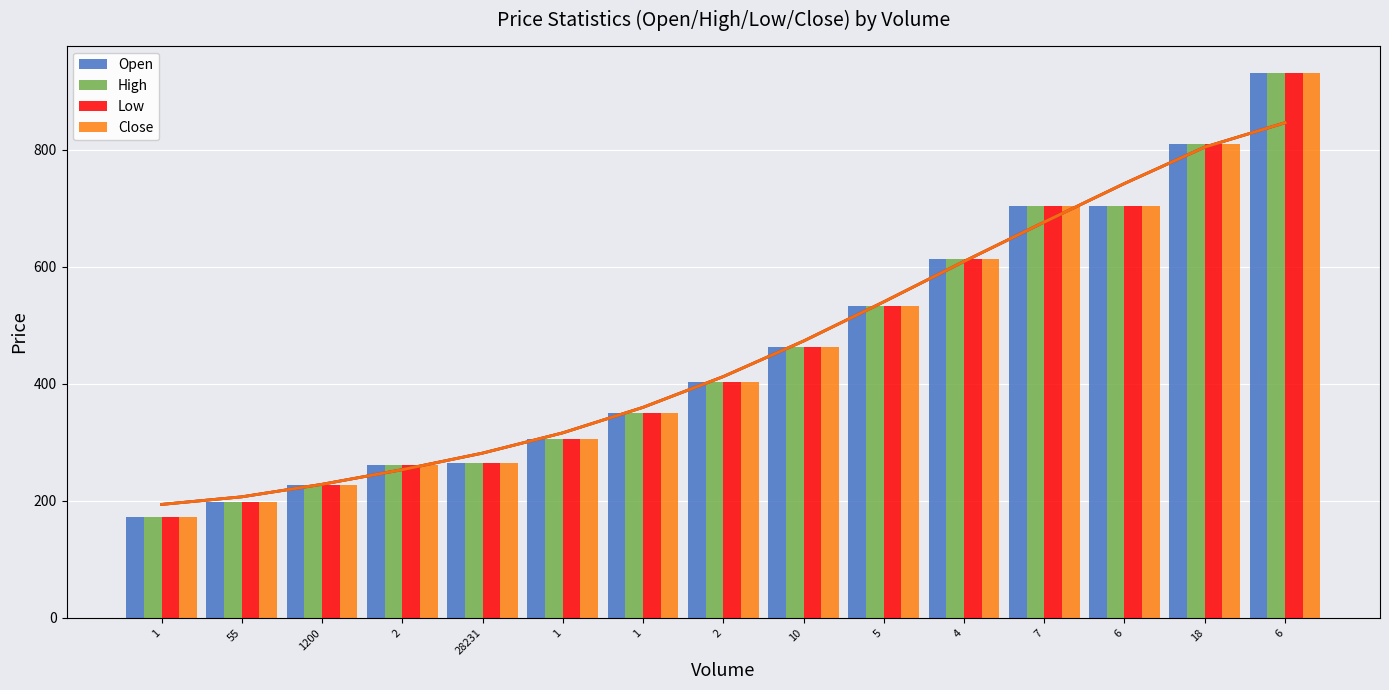

How many values in the Close series exceed 403?

8